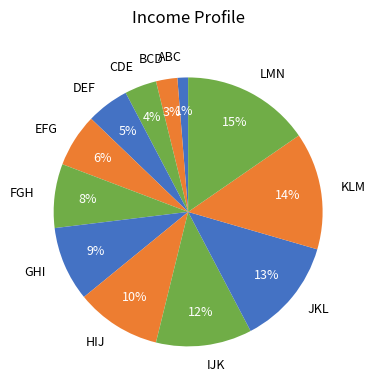

To the nearest percent, what is the combined percentage of LMN and GHI?

24%